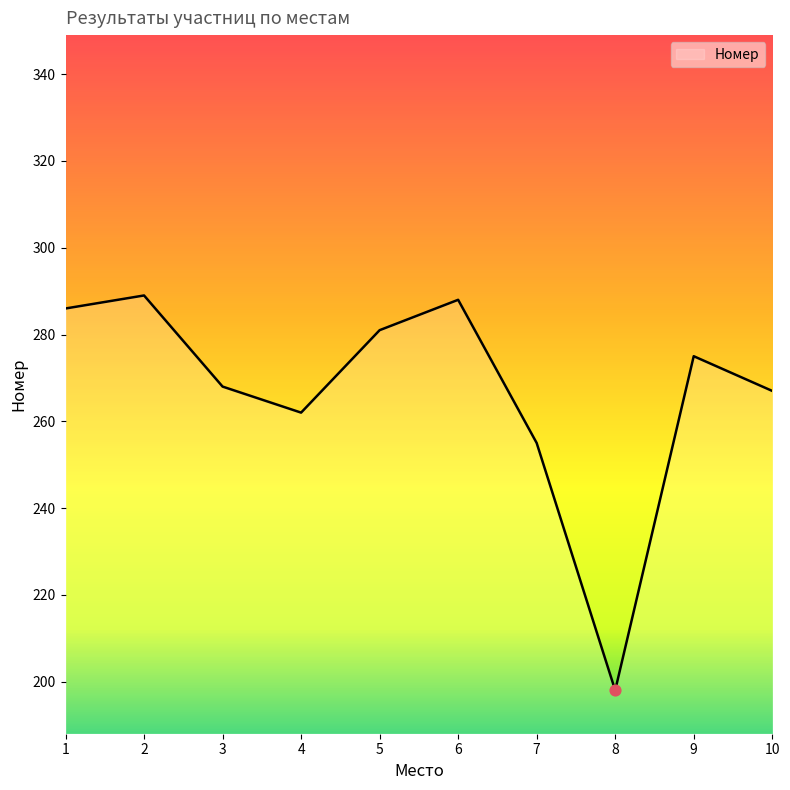

Between 8 and 10, which is larger?

10